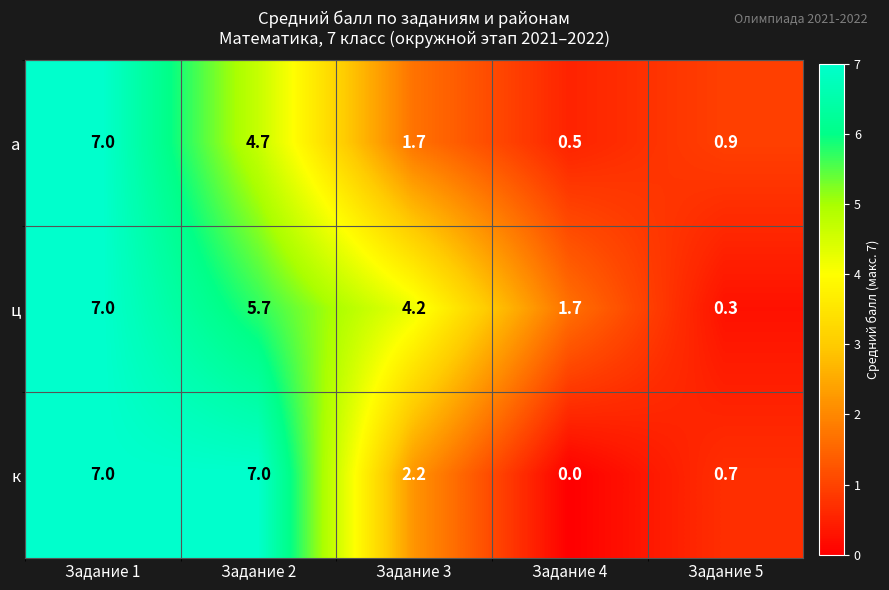

How many values in the а series exceed 1?

3